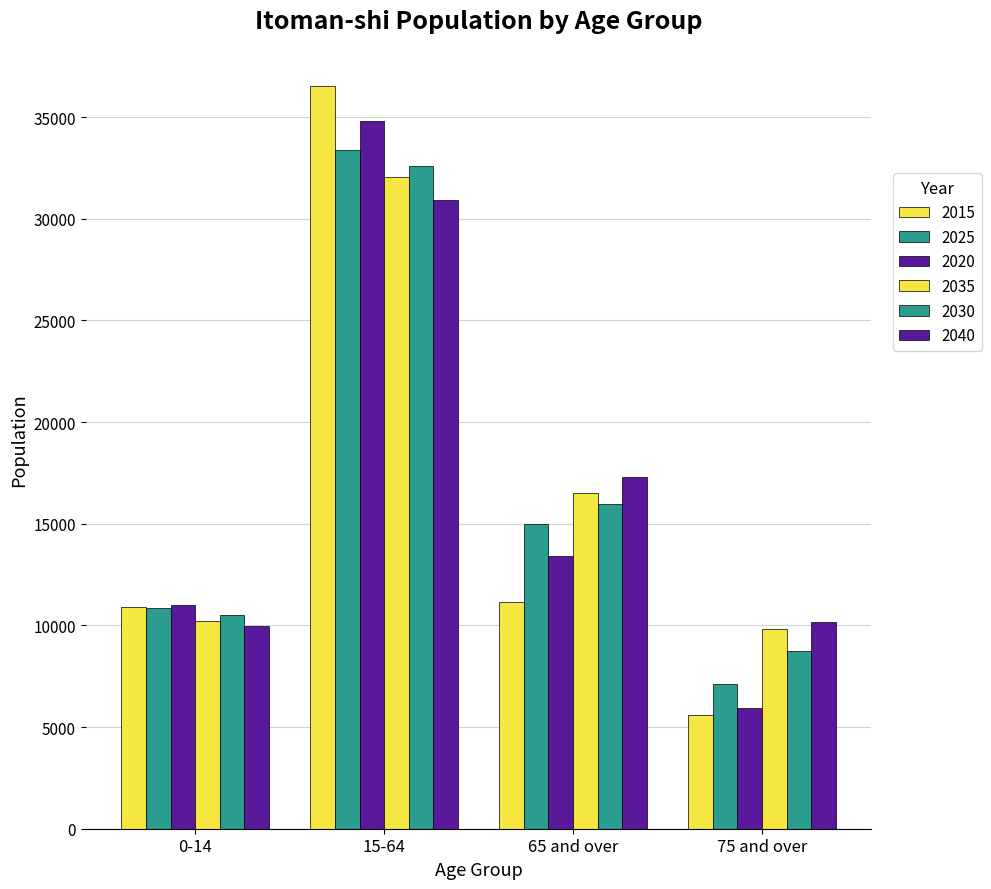

How many values in the 2035 series are below 16533?

2